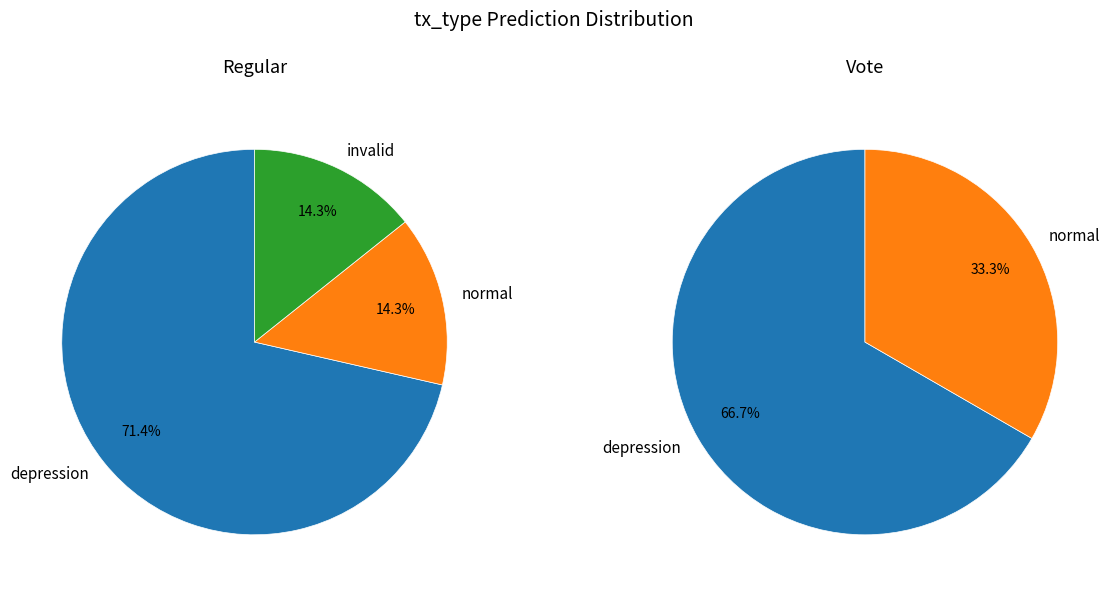

True or false: Vote accounts for 6% of the total.

False